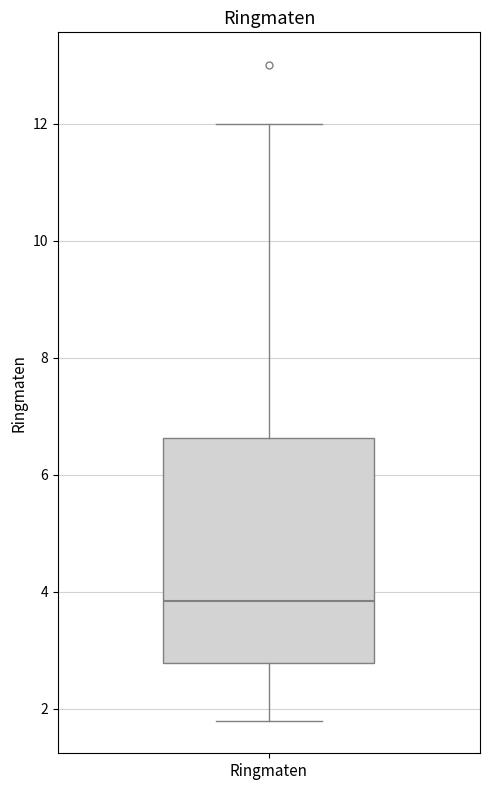

Transcribe this box plot: give where the median line is, the range the box spans, and where the two whiskers end, as read against the y-axis. The values are not printed on the chart, so give them approximately, as read against the axis.

median 3.8, box 2.8 to 6.6, whiskers 1.8 to 12.0